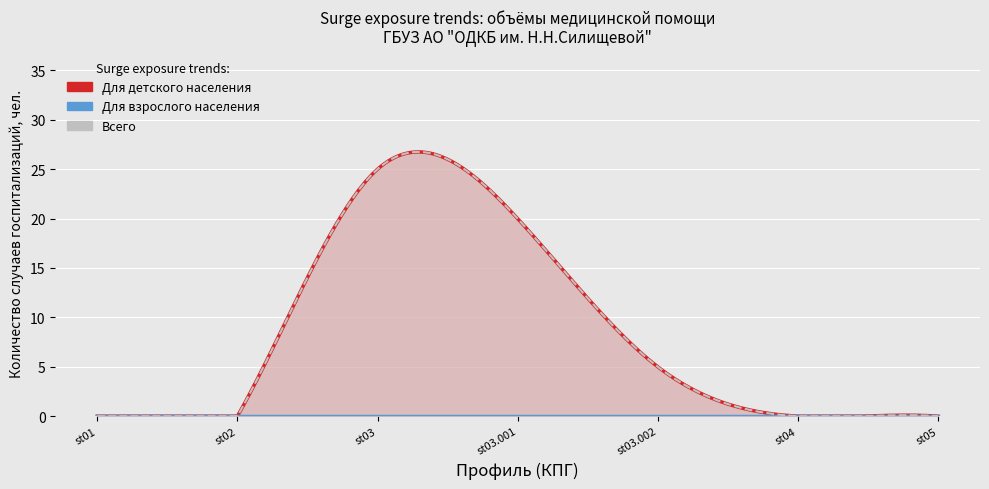

List the series in order of their peak value, highest first.

Для детского населения, Всего, Для взрослого населения